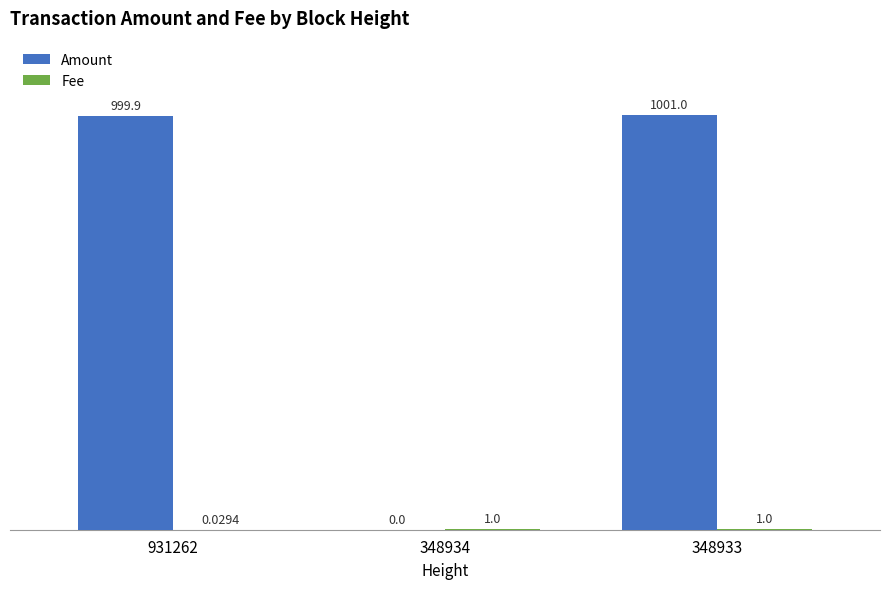

What is the sum of all Amount values?

2000.9